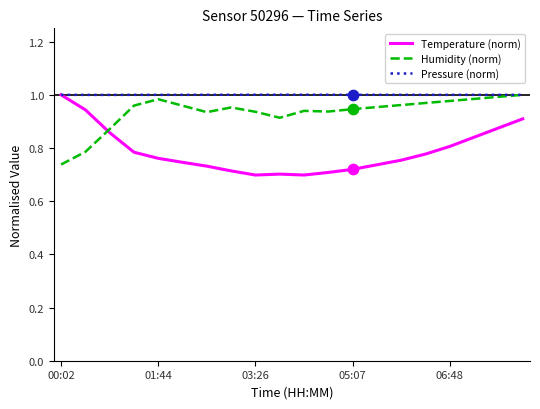

How many intersections are there between Temperature (norm) and Humidity (norm)?

1